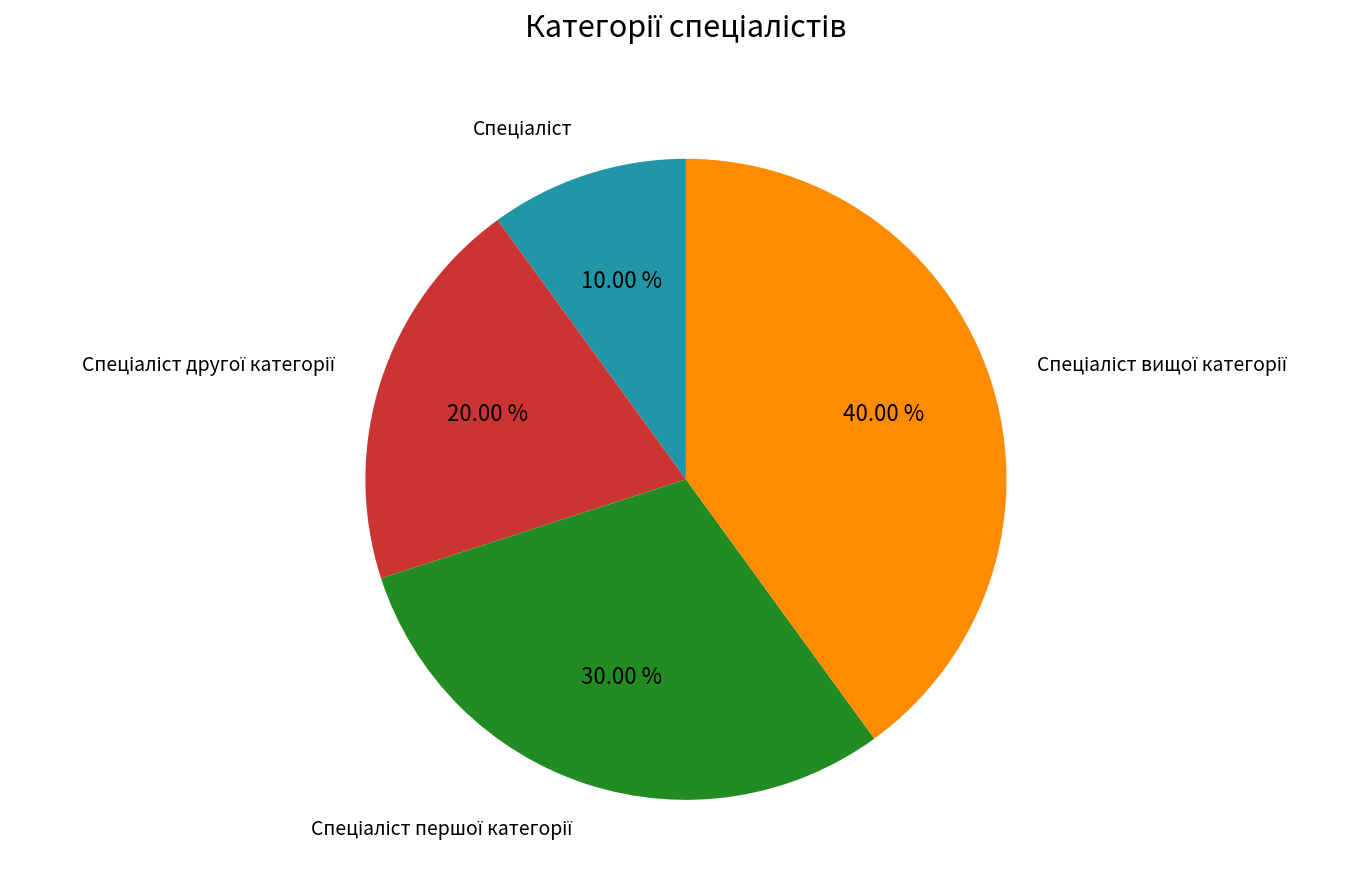

Is there any slice that represents more than half of the pie?

No